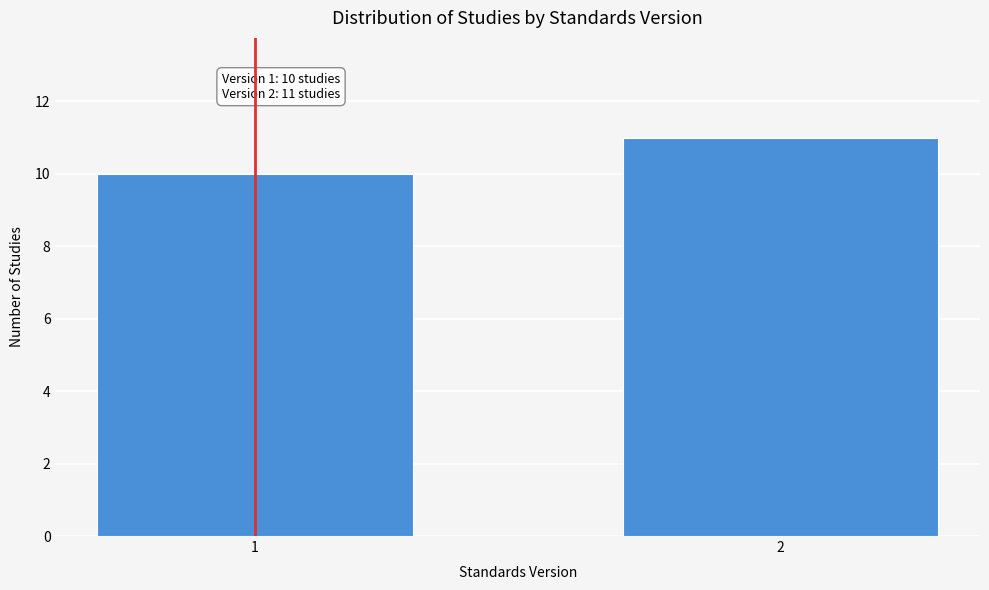

Reading left to right, what are all the values shown in this chart?

10	11